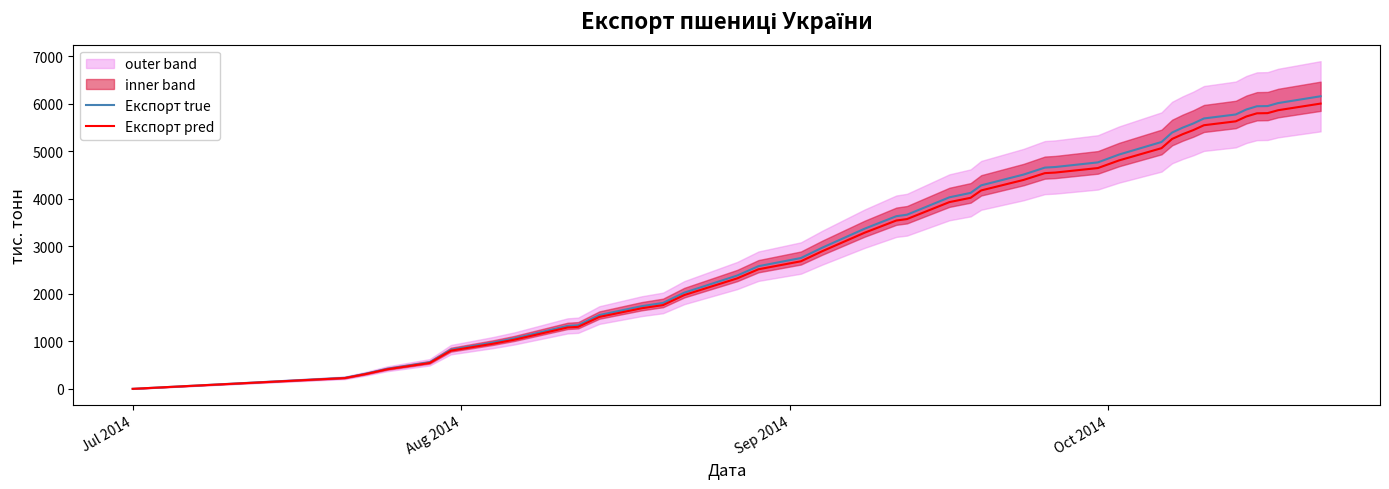

What is the highest value of the Експорт pred series?

6001.1